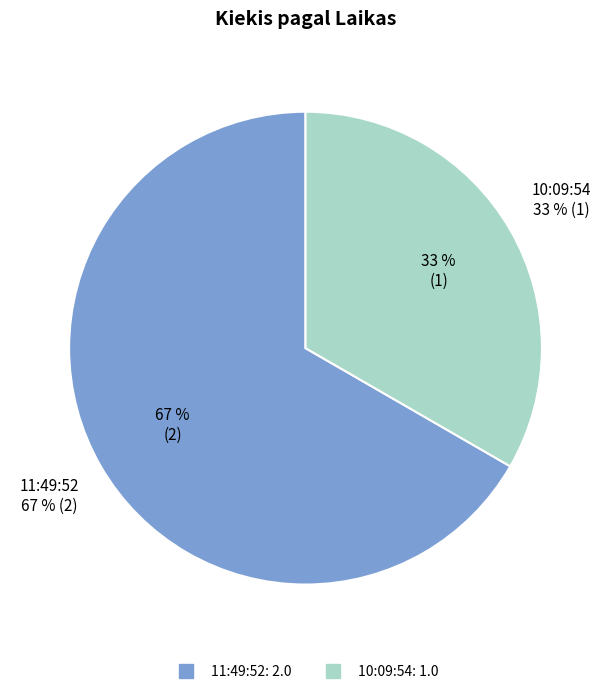

To the nearest percent, what percentage of the pie is 10:09:54?

33%